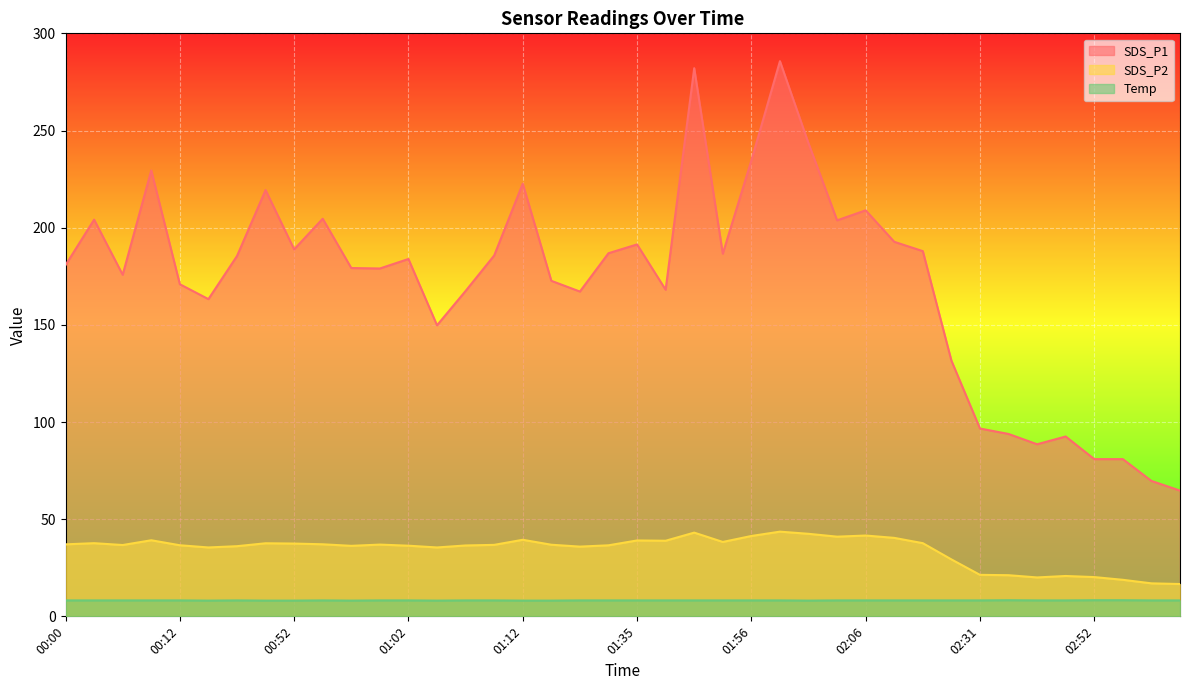

What is the label of the 9th point from the right?

02:20